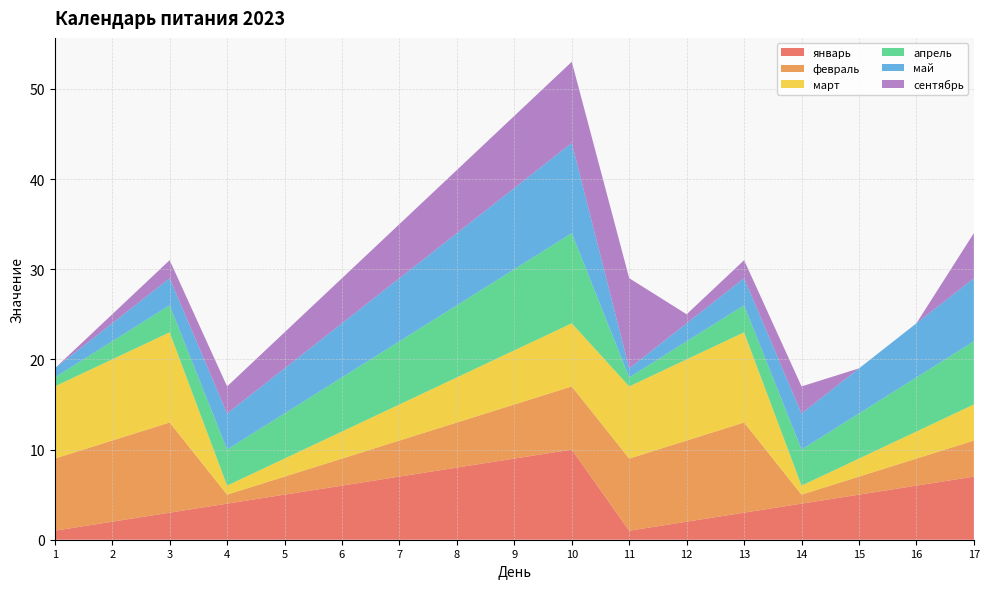

Reading left to right, transcribe all the data shown in this chart.

январь: 1	2	3	4	5	6	7	8	9	10	1	2	3	4	5	6	7
февраль: 8	9	10	1	2	3	4	5	6	7	8	9	10	1	2	3	4
март: 8	9	10	1	2	3	4	5	6	7	8	9	10	1	2	3	4
апрель: 1	2	3	4	5	6	7	8	9	10	1	2	3	4	5	6	7
май: 1	2	3	4	5	6	7	8	9	10	1	2	3	4	5	6	7
сентябрь: 0	1	2	3	4	5	6	7	8	9	10	1	2	3	0	0	5